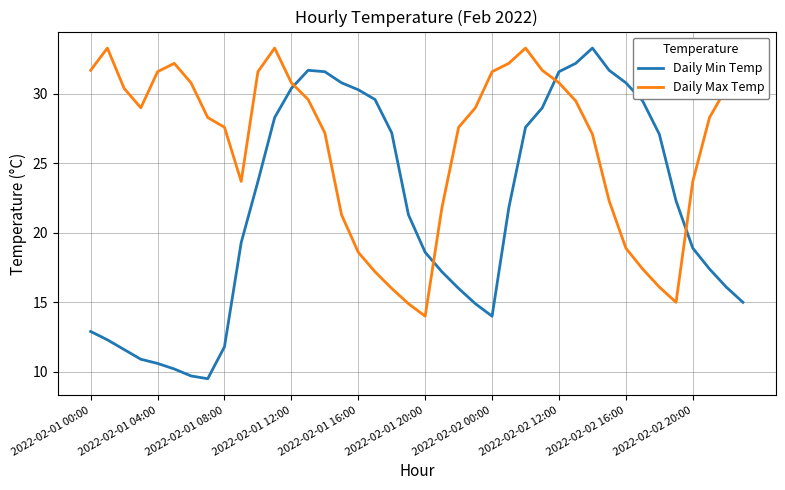

What is the difference between the maximum and minimum values in the Daily Min Temp series?

23.8